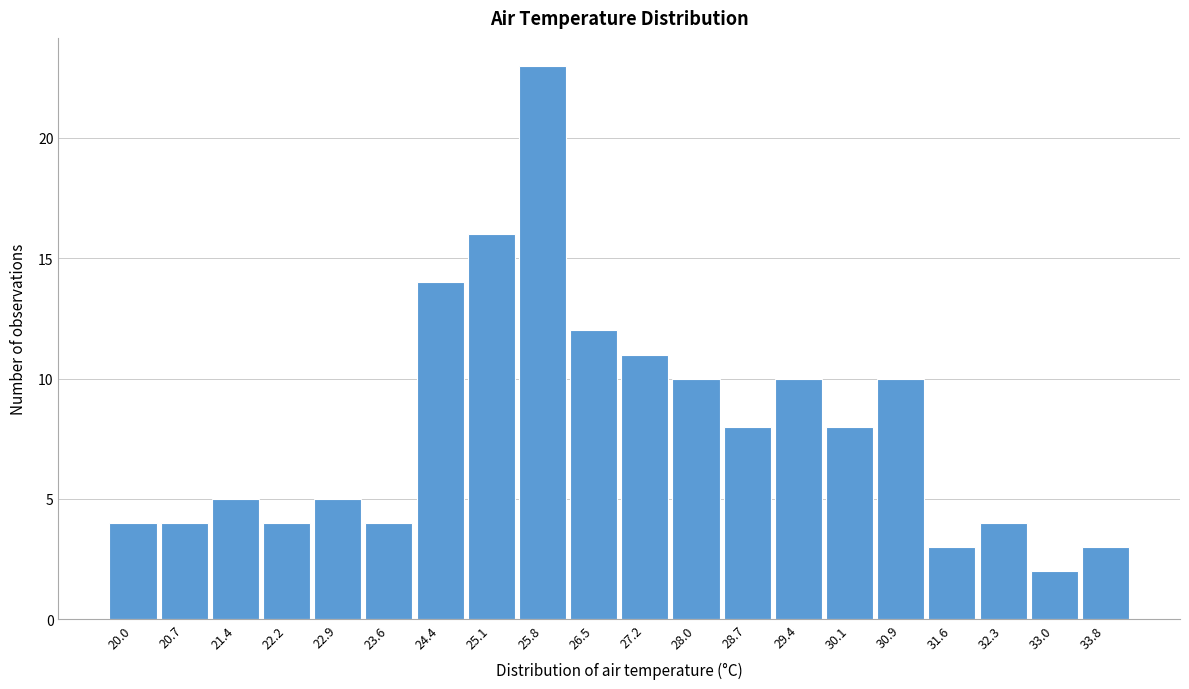

Reading left to right, extract all data points from this chart.

20.0=4	20.7=4	21.4=5	22.2=4	22.9=5	23.6=4	24.4=14	25.1=16	25.8=23	26.5=12	27.2=11	28.0=10	28.7=8	29.4=10	30.1=8	30.9=10	31.6=3	32.3=4	33.0=2	33.8=3